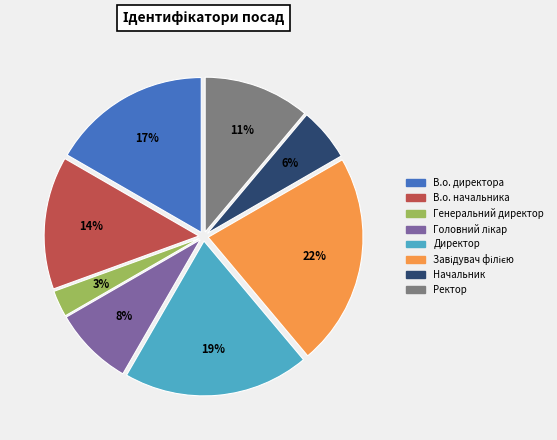

Between Начальник and В.о. начальника, which is larger?

В.о. начальника